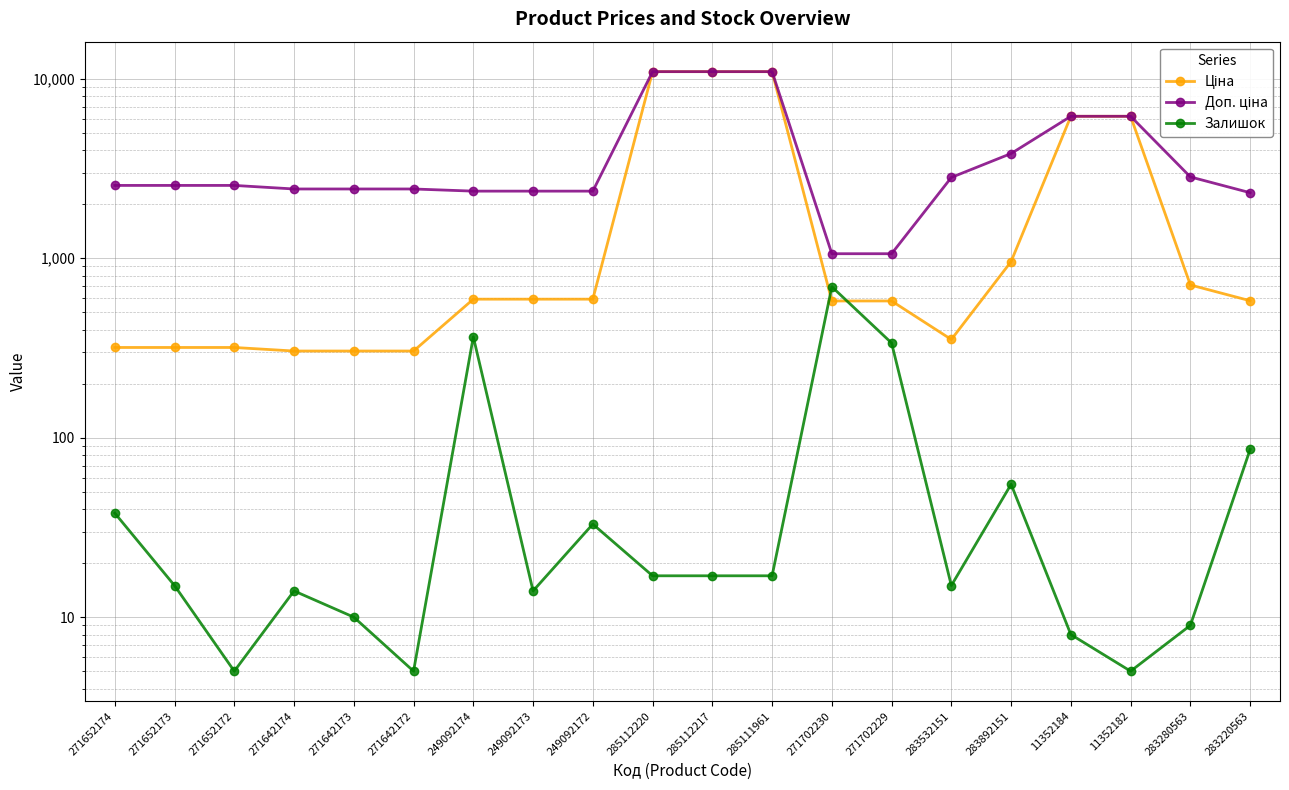

Which category has the lowest value in the Ціна series?

271642174